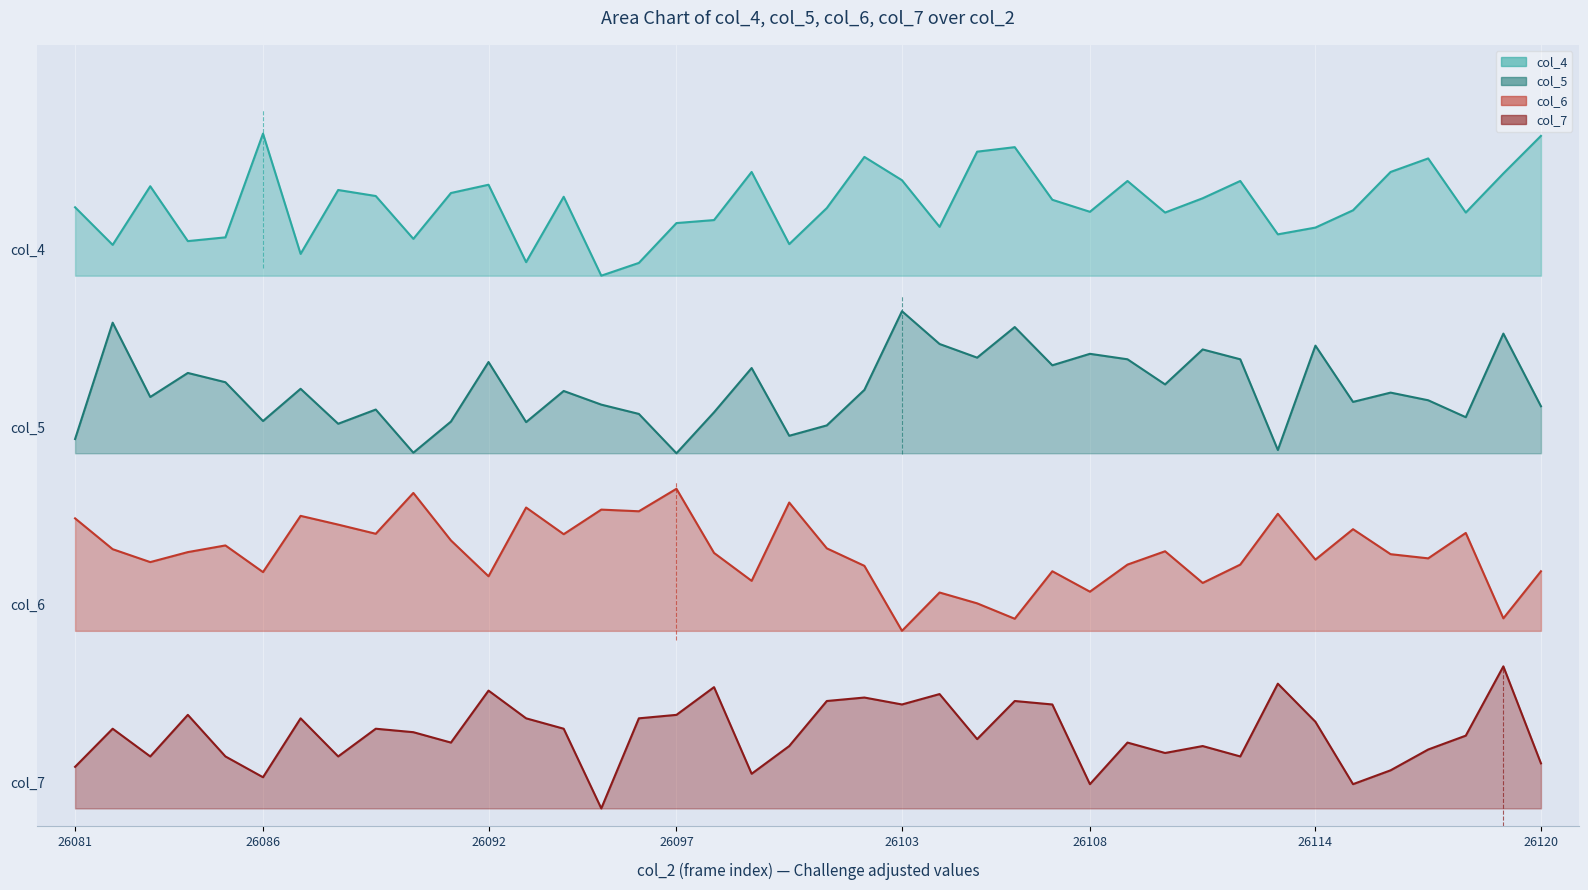

Which series has the widest spread of values?

col_6